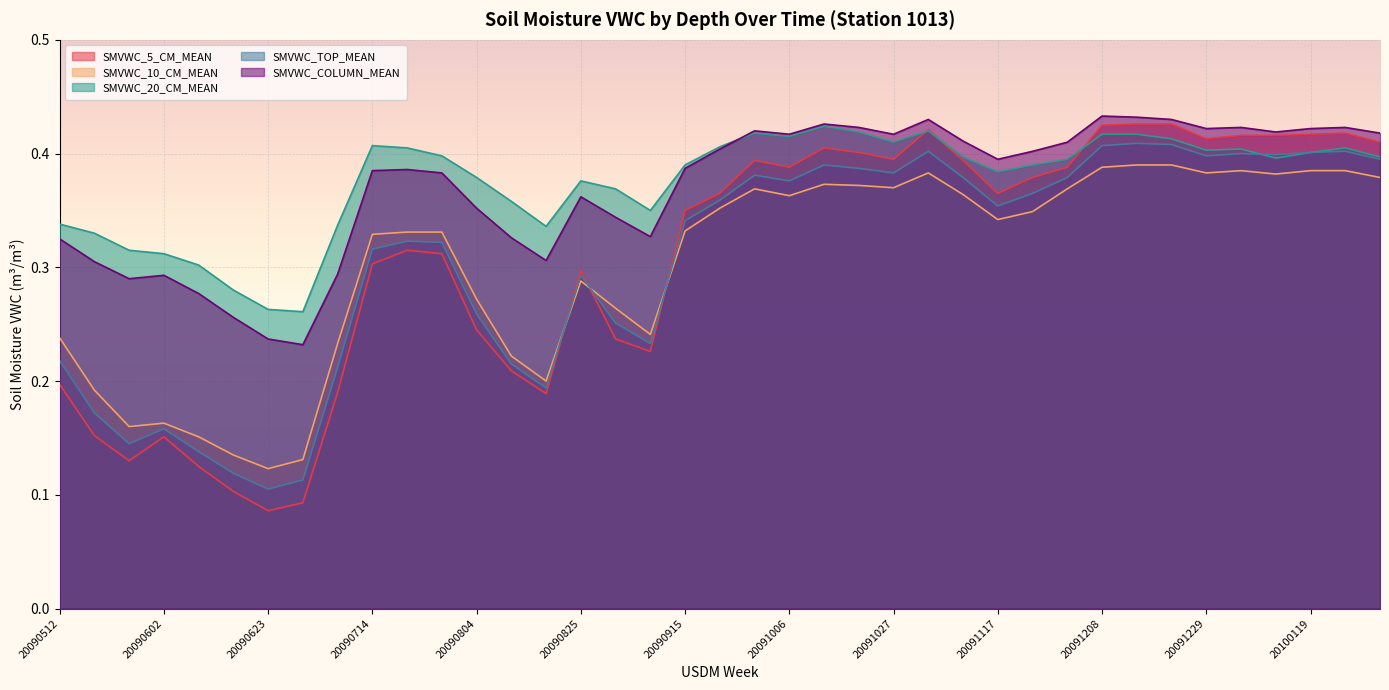

Does the chart display data point markers on the line(s)?

No